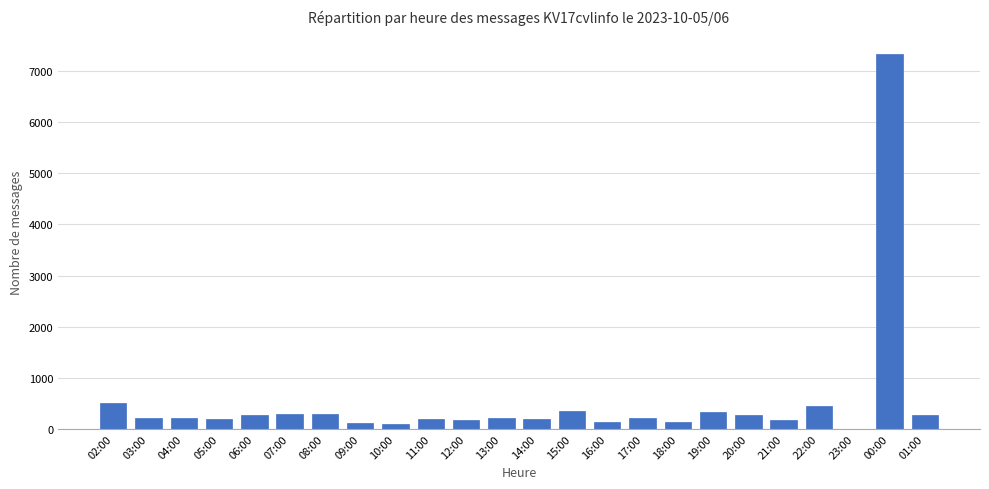

What is the maximum value shown in the chart?

7334